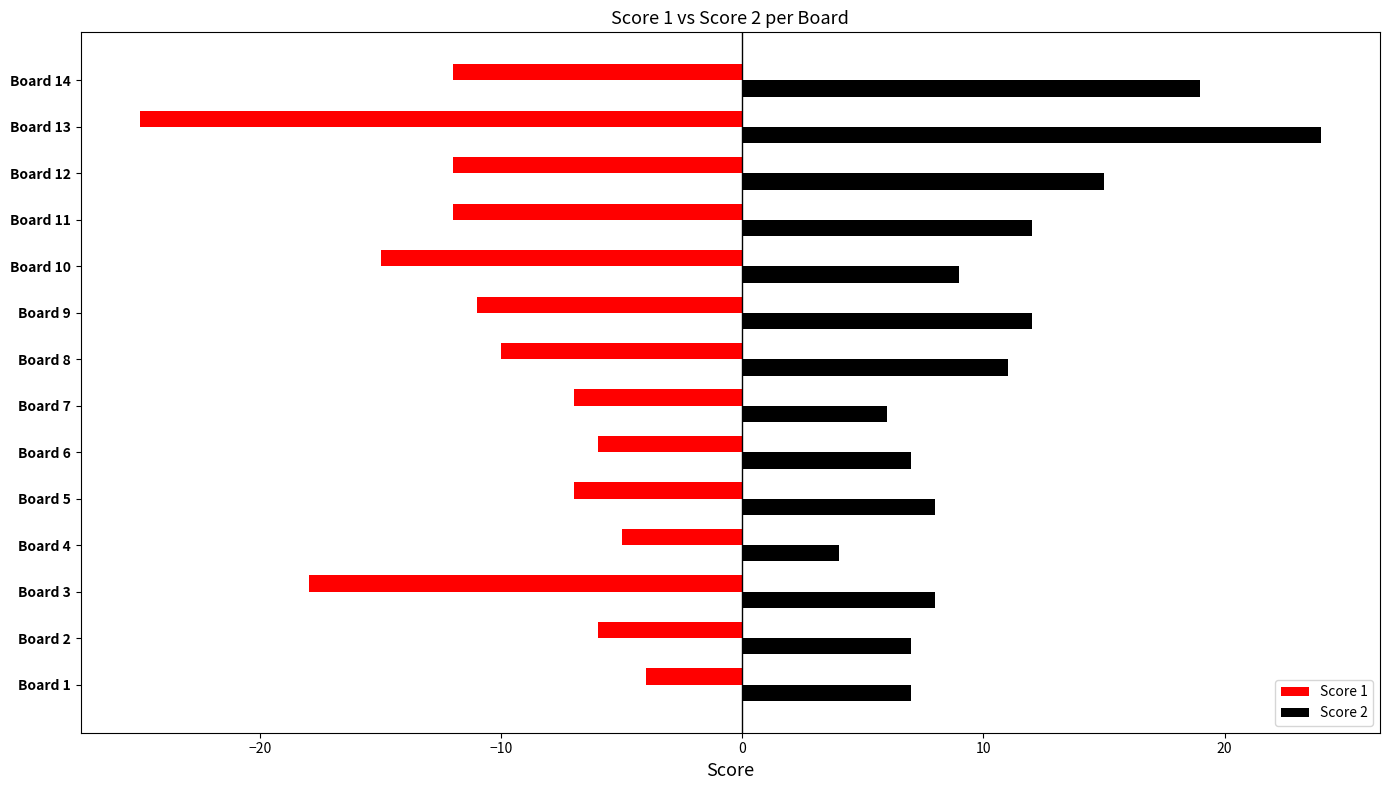

What is the lowest value of the Score 2 series?

4